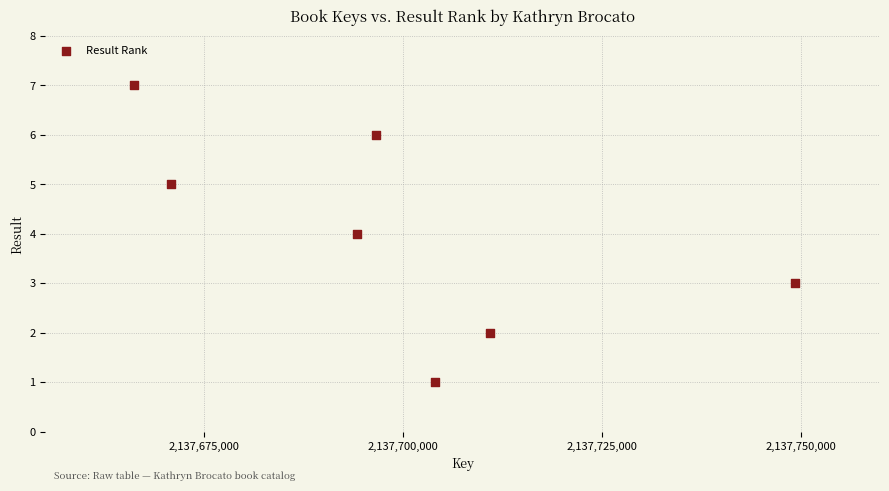

What is the range of Y values (max minus min)?

6